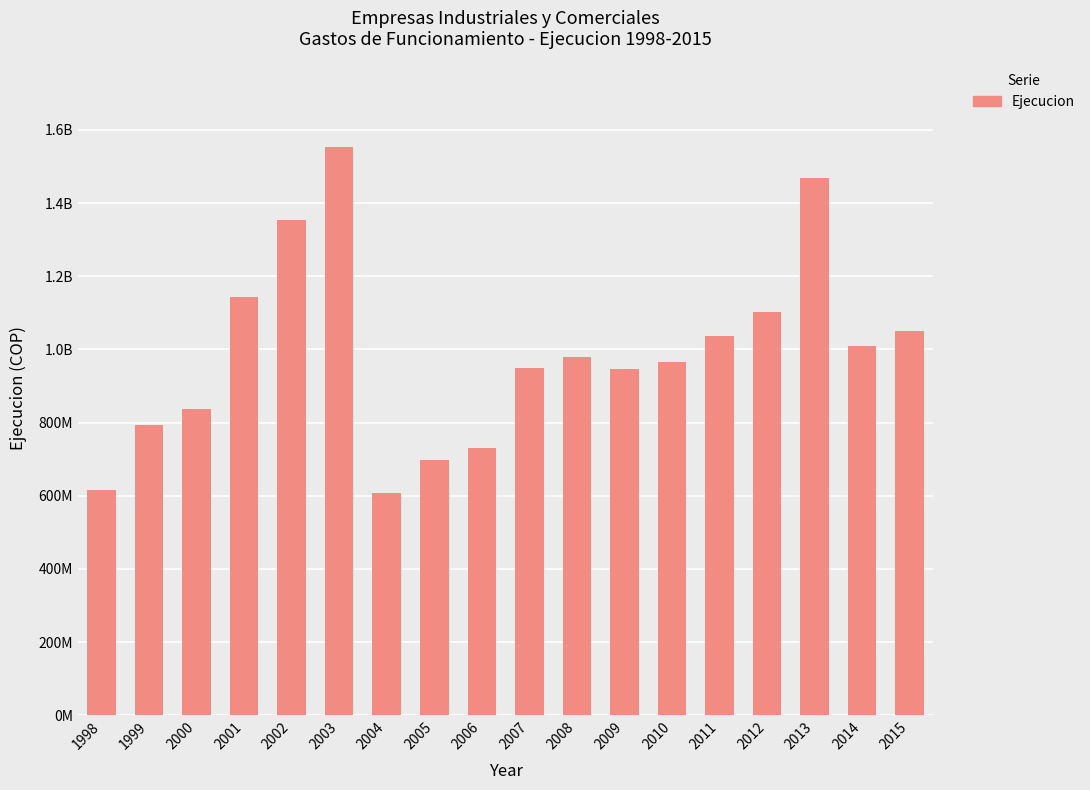

What is the difference between the second highest and minimum values?

860184319